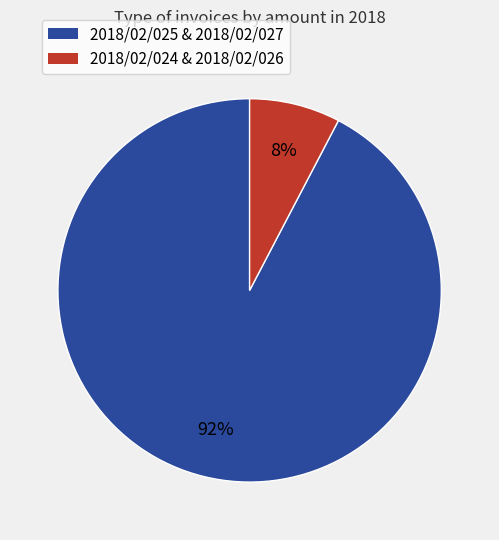

To the nearest percent, what is the average slice percentage?

50%